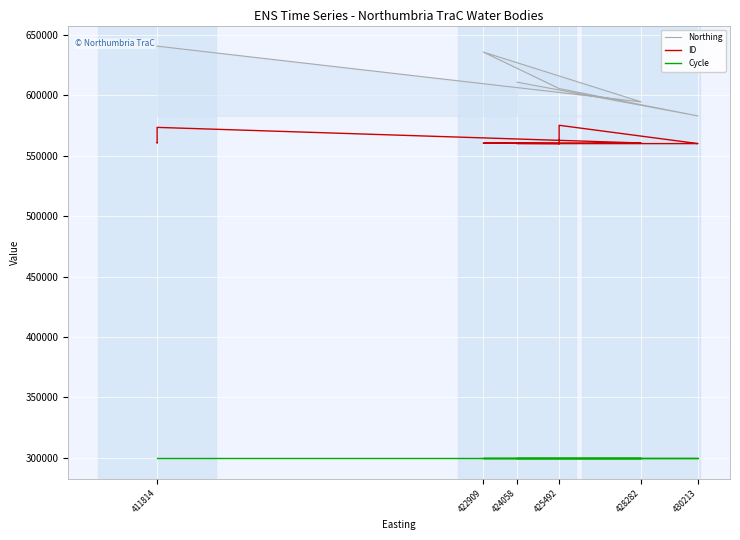

True or false: ID and Cycle intersect in this chart.

False